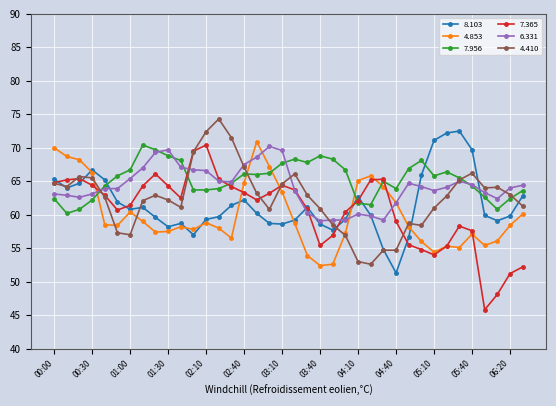

True or false: 4.410 and 6.331 intersect in this chart.

True